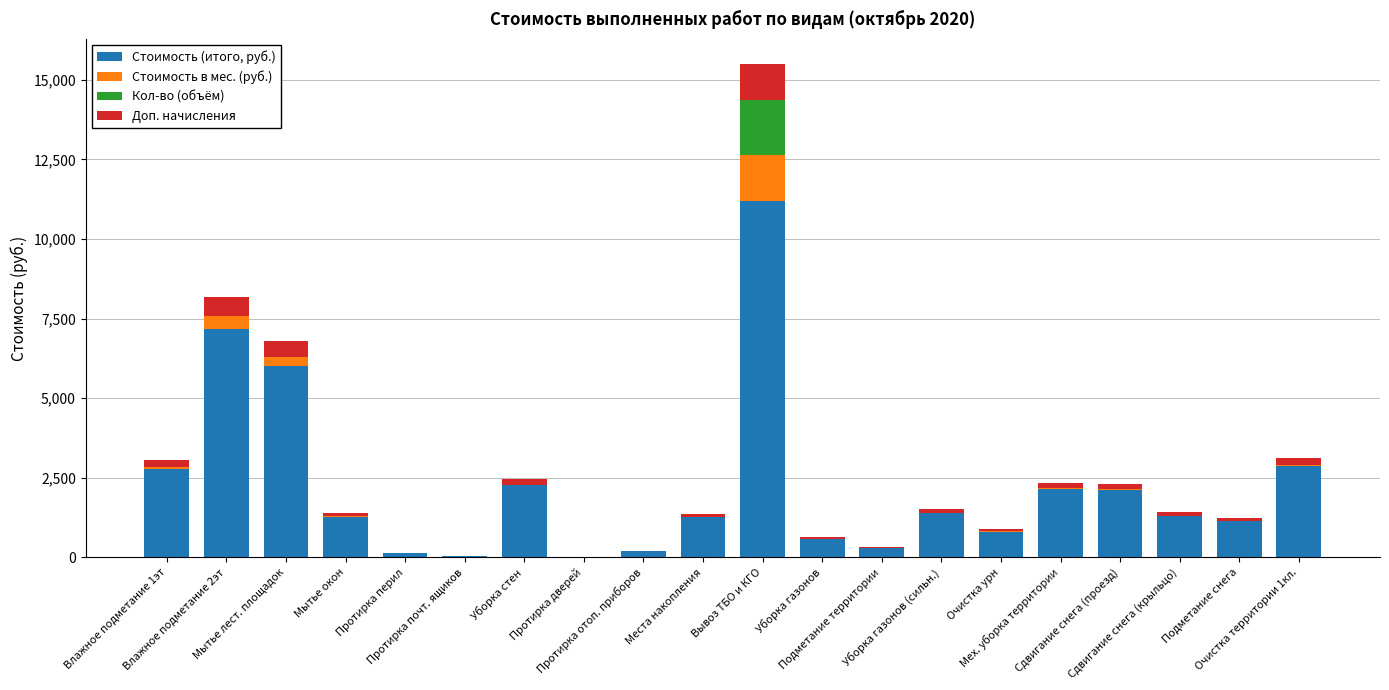

What is the difference between the maximum and minimum values in the Кол-во (объём) series?

1723.2